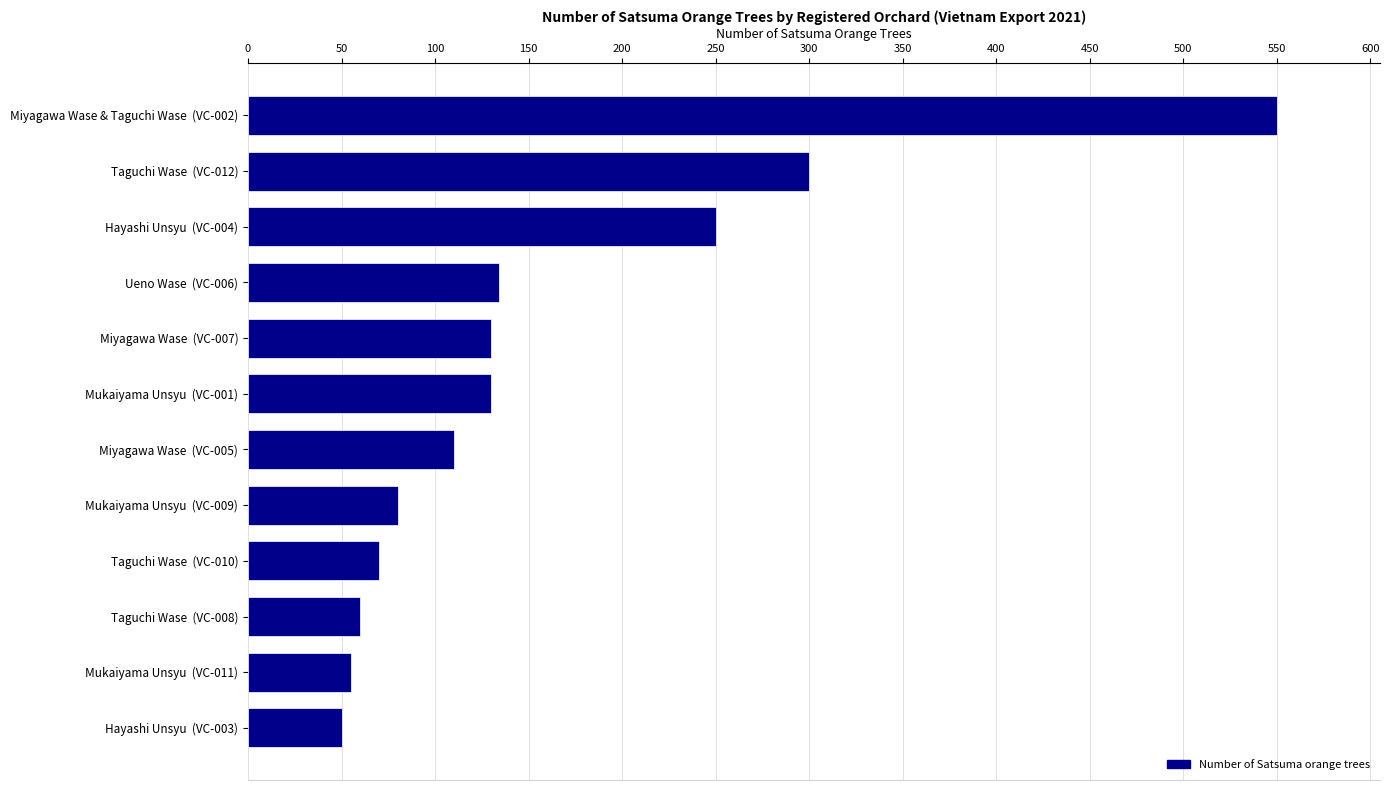

What is the label of the 9th bar from the bottom?

Ueno Wase  (VC-006)